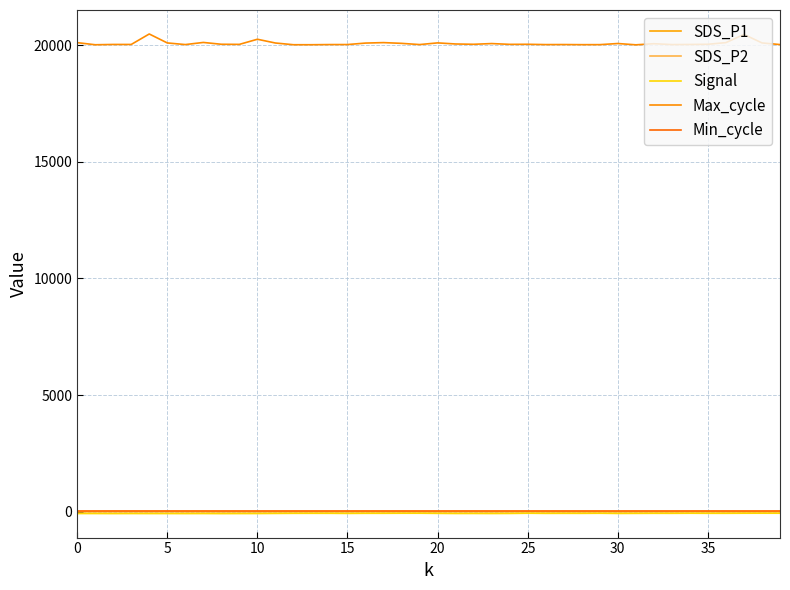

What is the maximum value for SDS_P2?

2.5